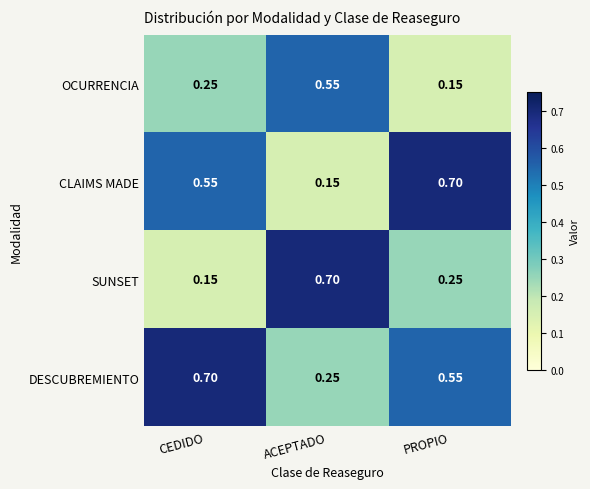

Which series has the largest total across all categories?

DESCUBREMIENTO